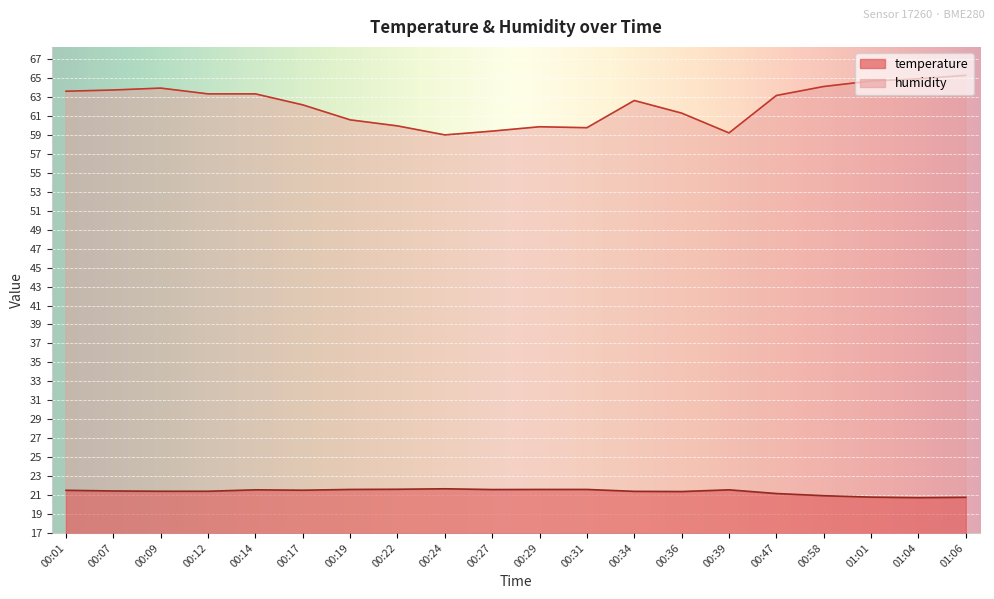

Rank the series by their maximum value, from lowest to highest.

temperature, humidity